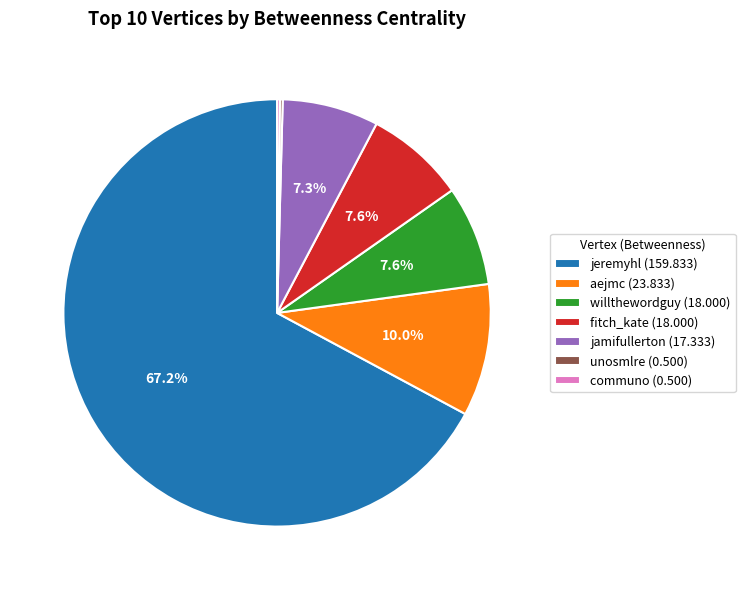

Is there a majority slice in this chart?

Yes